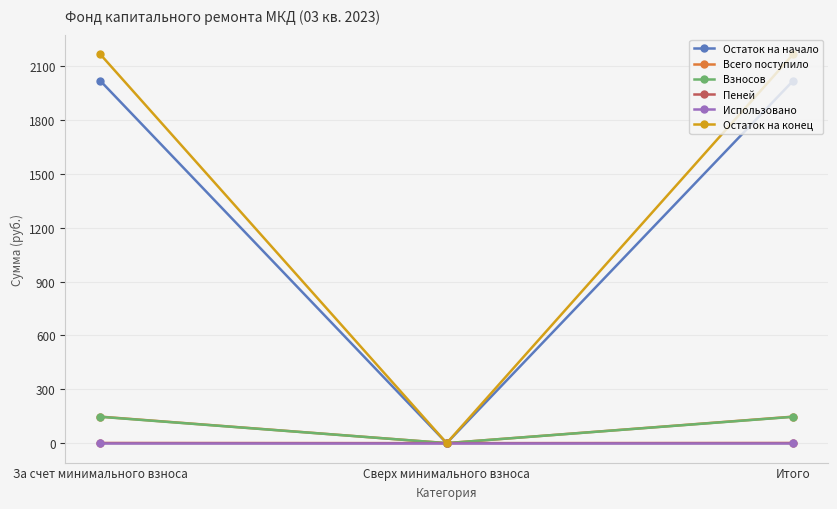

What is the maximum value shown in the chart?

2168.3